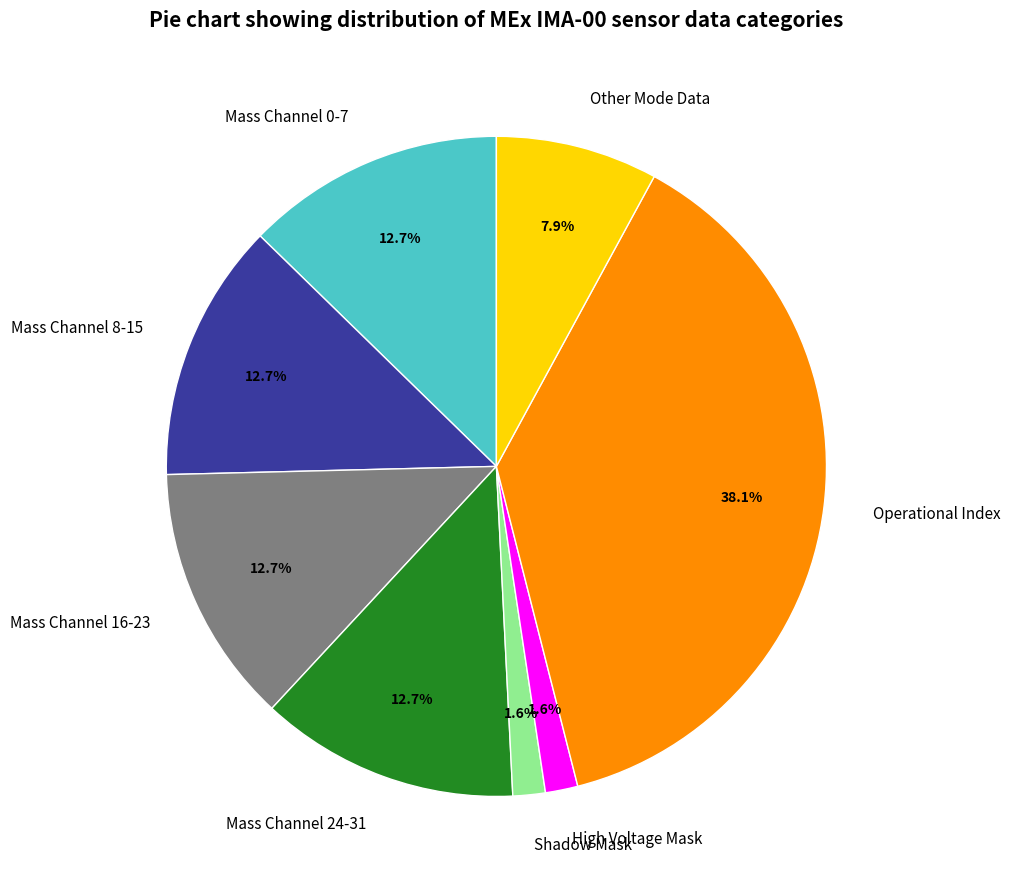

Which category has the biggest portion of the pie?

Operational Index